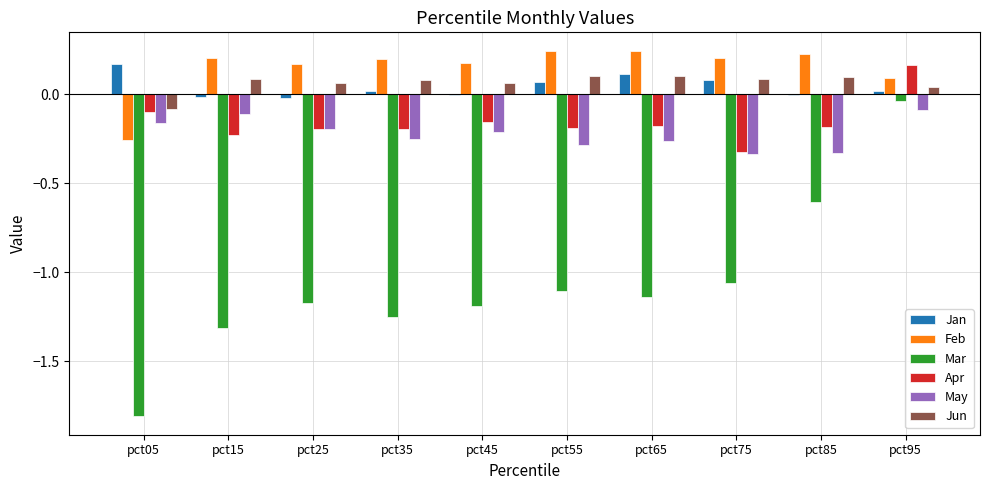

What is the sum of all May values?

-2.2